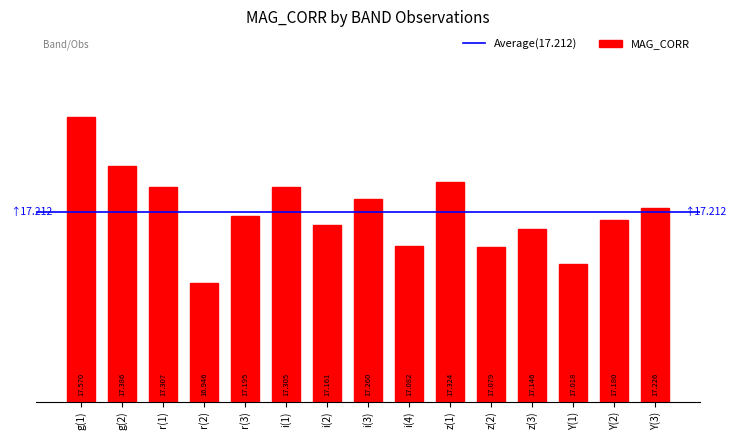

True or false: the data shows 17.3 at z(1).

True